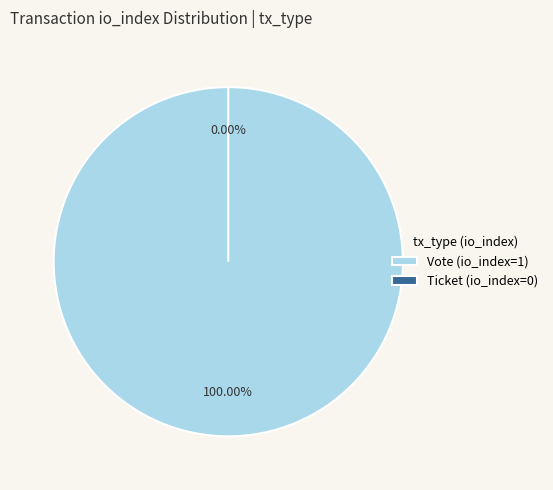

Which slice represents more than half of the pie?

Vote (io_index=1)